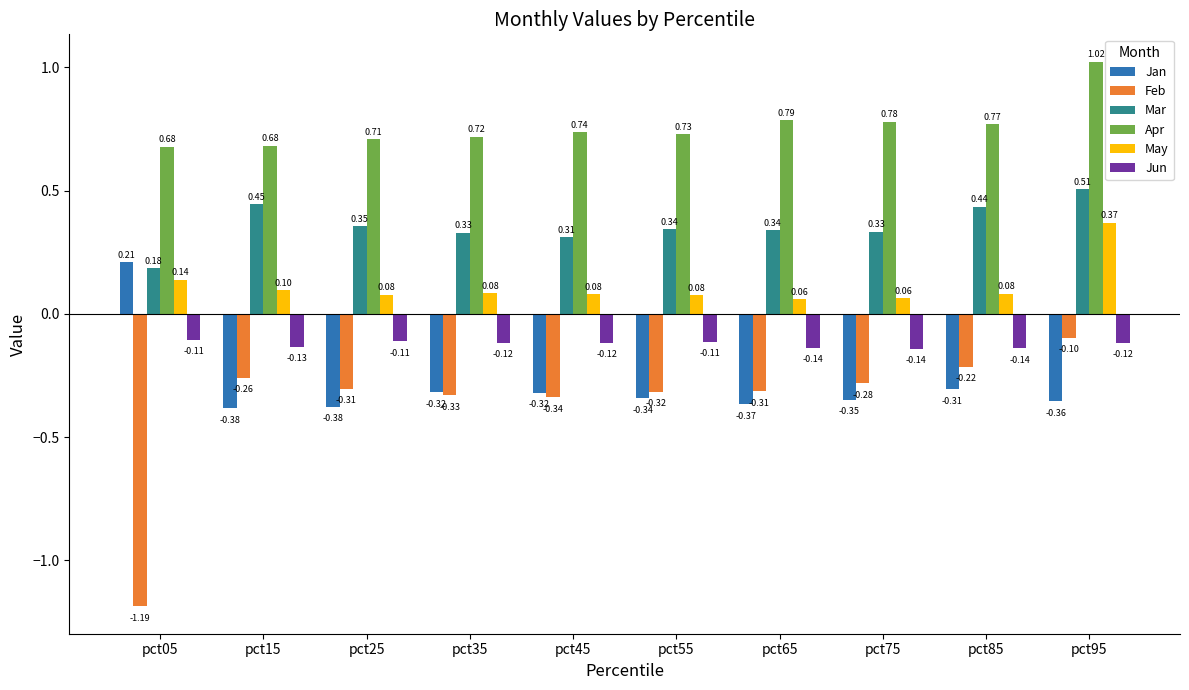

Count the Jan values in the range 0 to 1.

1